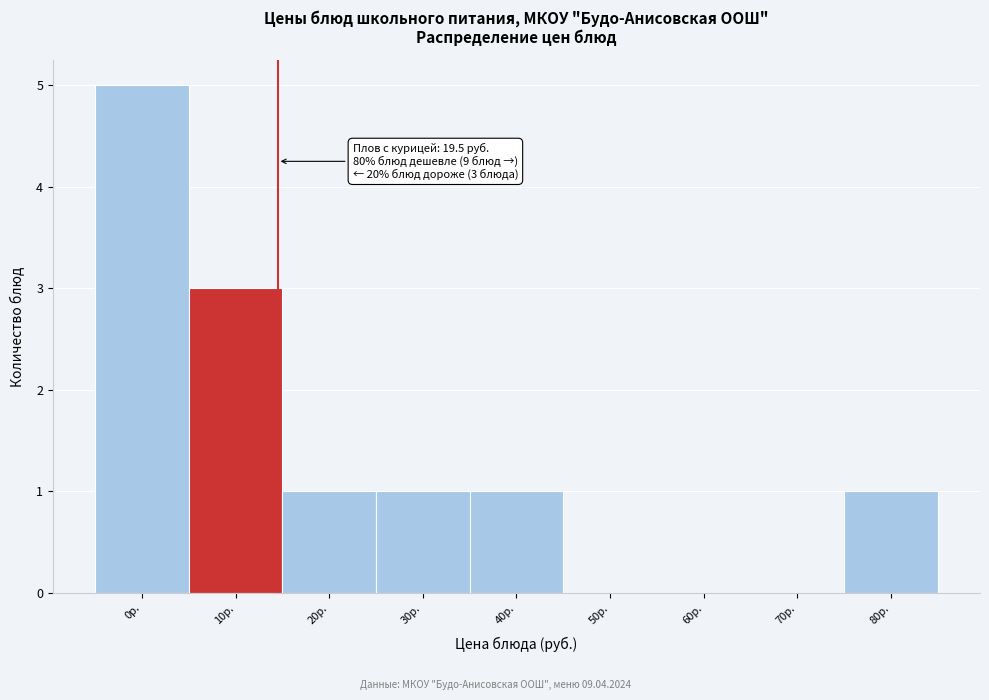

Reading left to right, transcribe all the data shown in this chart.

0р.=5	10р.=3	20р.=1	30р.=1	40р.=1	50р.=0	60р.=0	70р.=0	80р.=1